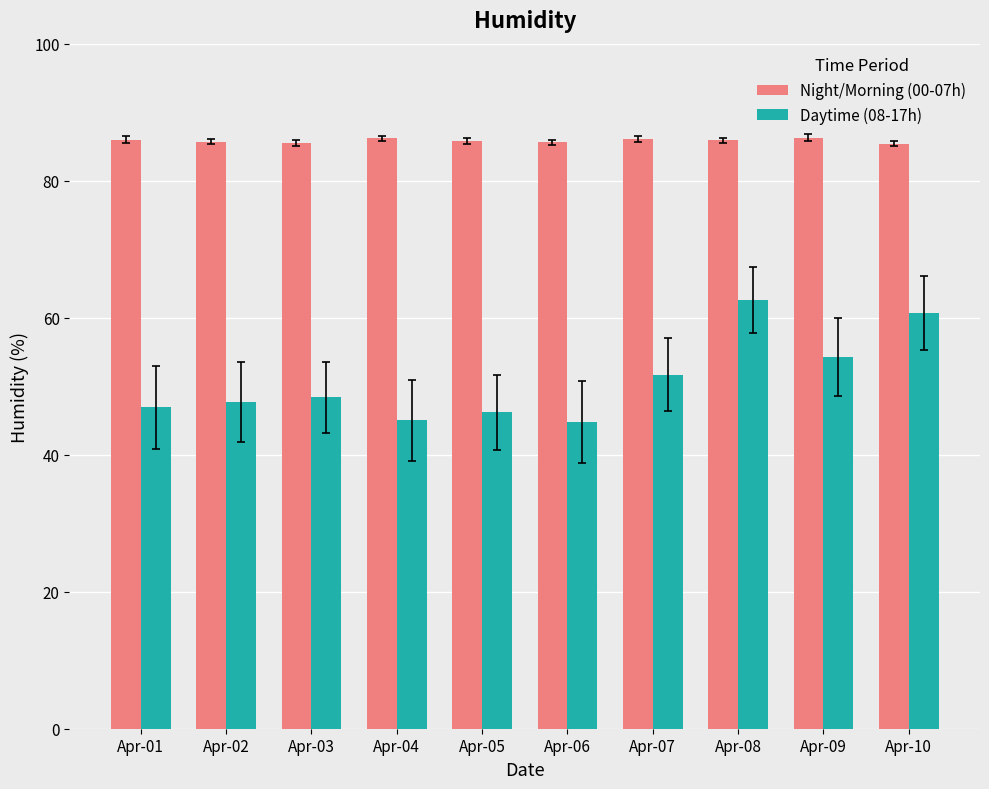

What are all the series names shown in the legend?

Night/Morning (00-07h), Daytime (08-17h)